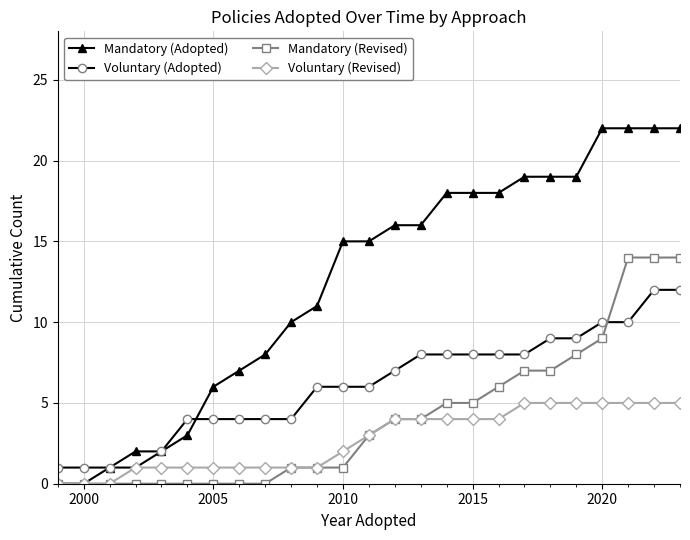

What is the maximum value for Voluntary (Revised)?

5